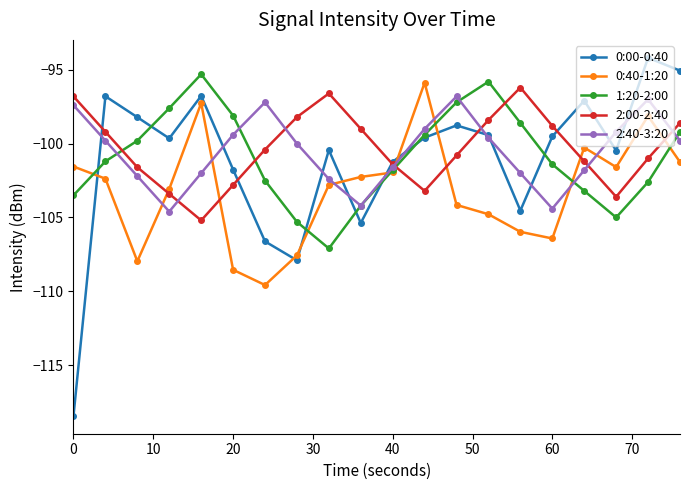

Which series has the largest range (max minus min)?

0:00-0:40